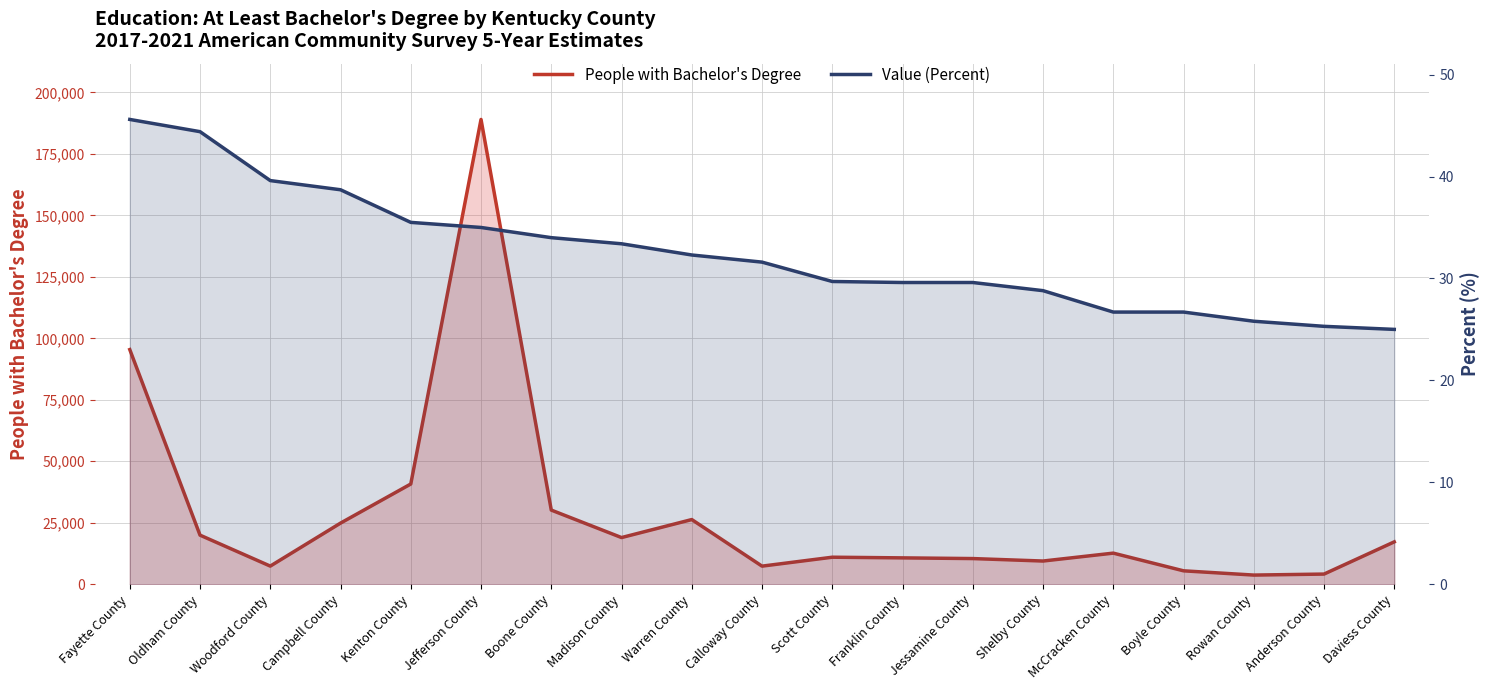

Which has a higher value, Scott County or Jessamine County?

Scott County